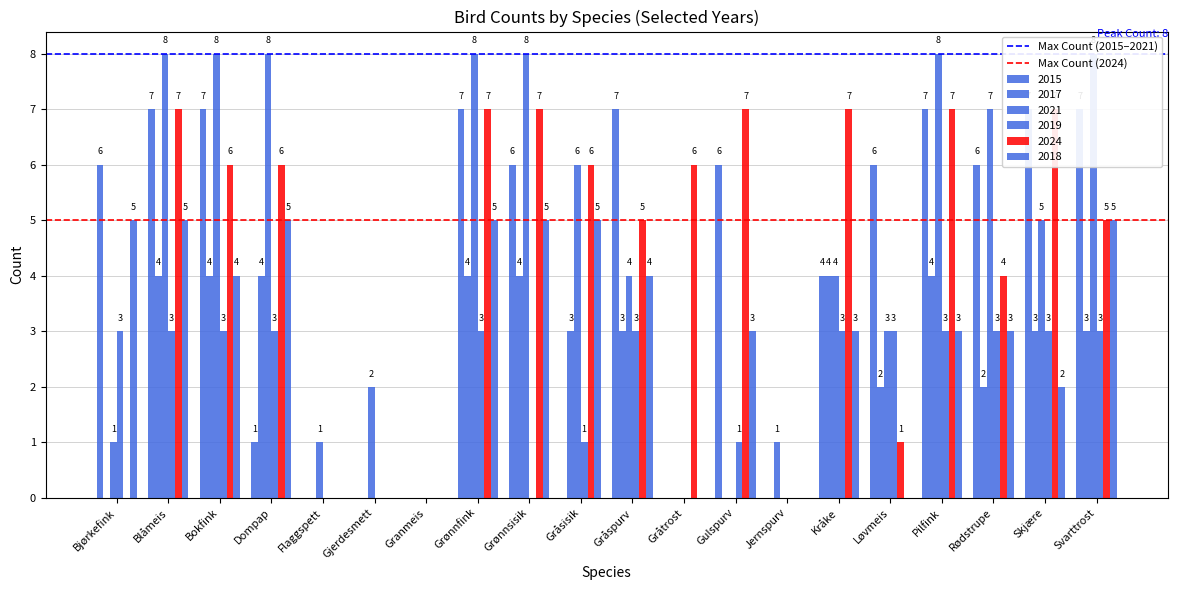

Rank the categories by Max Count (2024) value from highest to lowest.

Bjørkefink, Blåmeis